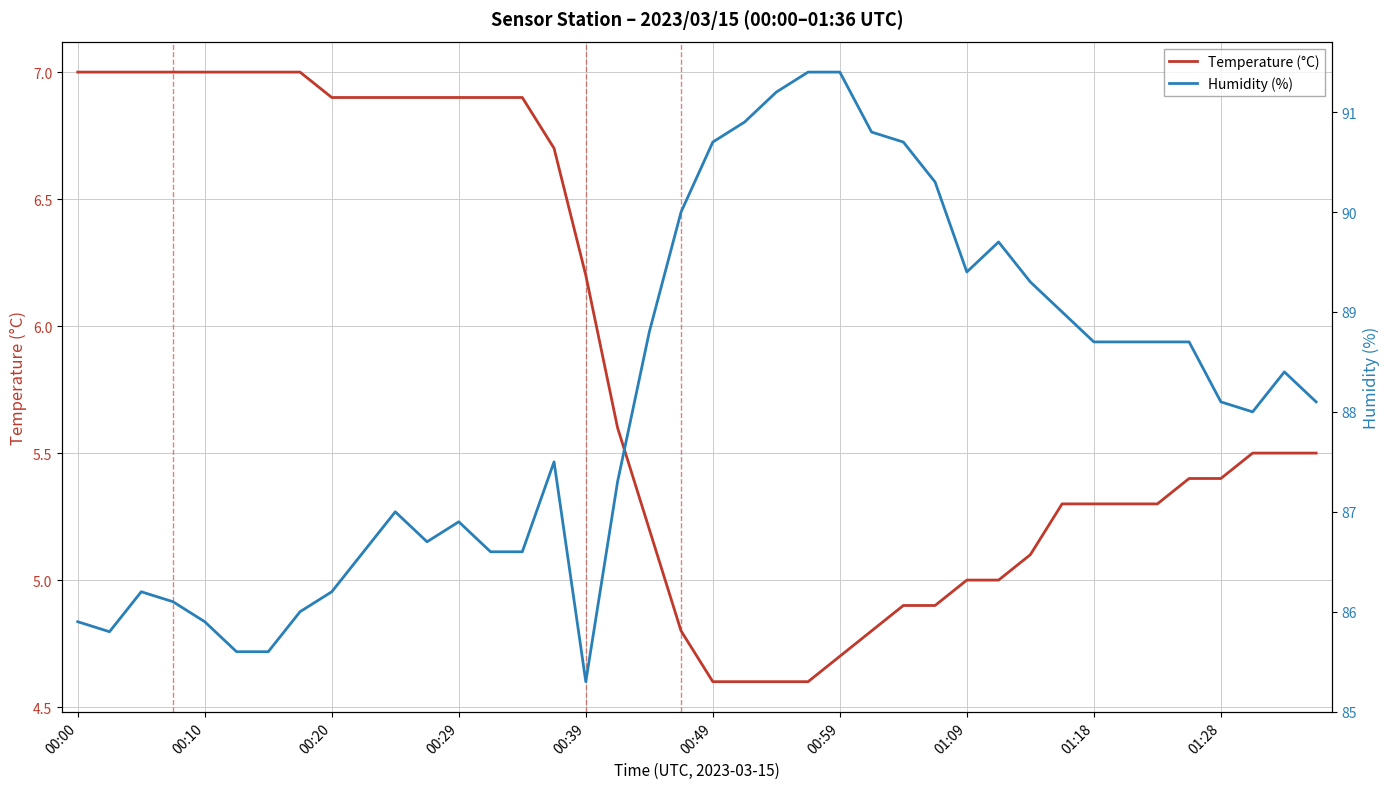

What are all the series names shown in the legend?

Temperature (°C), Humidity (%)